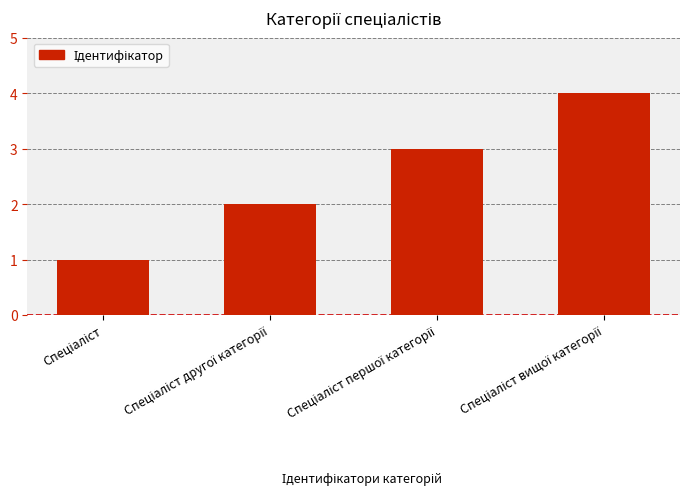

What is the greatest value displayed?

4